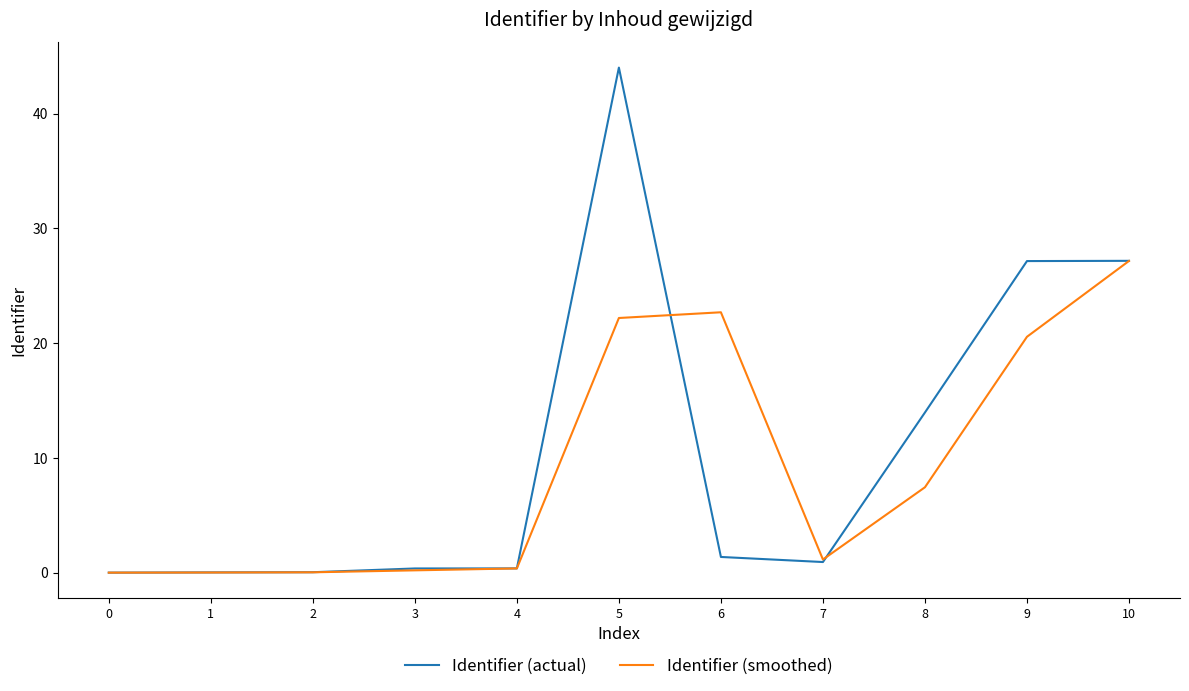

What is the total value across all series at 6?

24.0